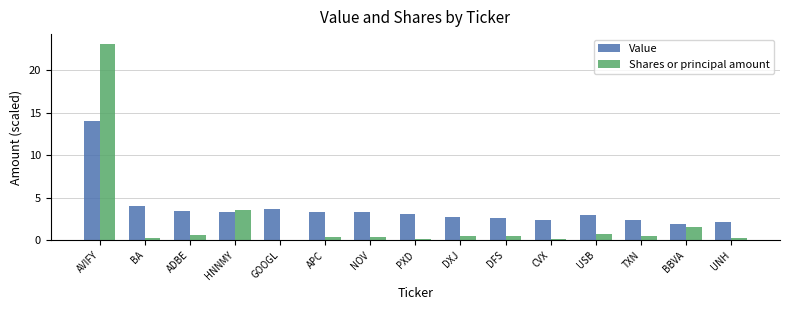

Which series has the largest total across all categories?

Value